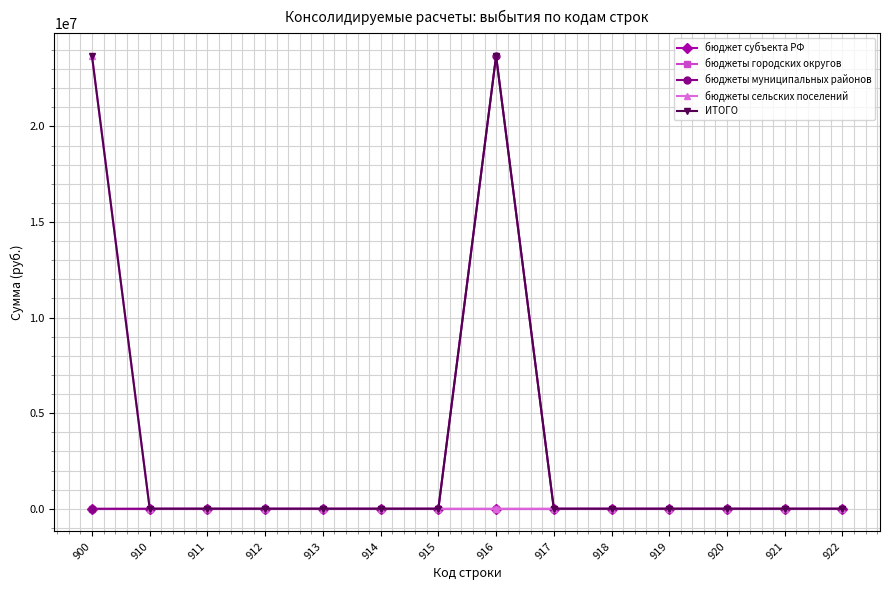

Reading right to left, list all the values displayed in this chart.

бюджет субъекта РФ: 922=0.0	921=0.0	920=0.0	919=0.0	918=0.0	917=0.0	916=0.0	915=0.0	914=0.0	913=0.0	912=0.0	911=0.0	910=0.0	900=0.0
бюджеты городских округов: 922=0.0	921=0.0	920=0.0	919=0.0	918=0.0	917=0.0	916=0.0	915=0.0	914=0.0	913=0.0	912=0.0	911=0.0	910=0.0	900=0.0
бюджеты муниципальных районов: 922=0.0	921=0.0	920=0.0	919=0.0	918=0.0	917=0.0	916=23688282.4	915=0.0	914=0.0	913=0.0	912=0.0	911=0.0	910=0.0	900=0.0
бюджеты сельских поселений: 922=0.0	921=0.0	920=0.0	919=0.0	918=0.0	917=0.0	916=0.0	915=0.0	914=0.0	913=0.0	912=0.0	911=0.0	910=0.0	900=23688282.4
ИТОГО: 922=0.0	921=0.0	920=0.0	919=0.0	918=0.0	917=0.0	916=23688282.4	915=0.0	914=0.0	913=0.0	912=0.0	911=0.0	910=0.0	900=23688282.4